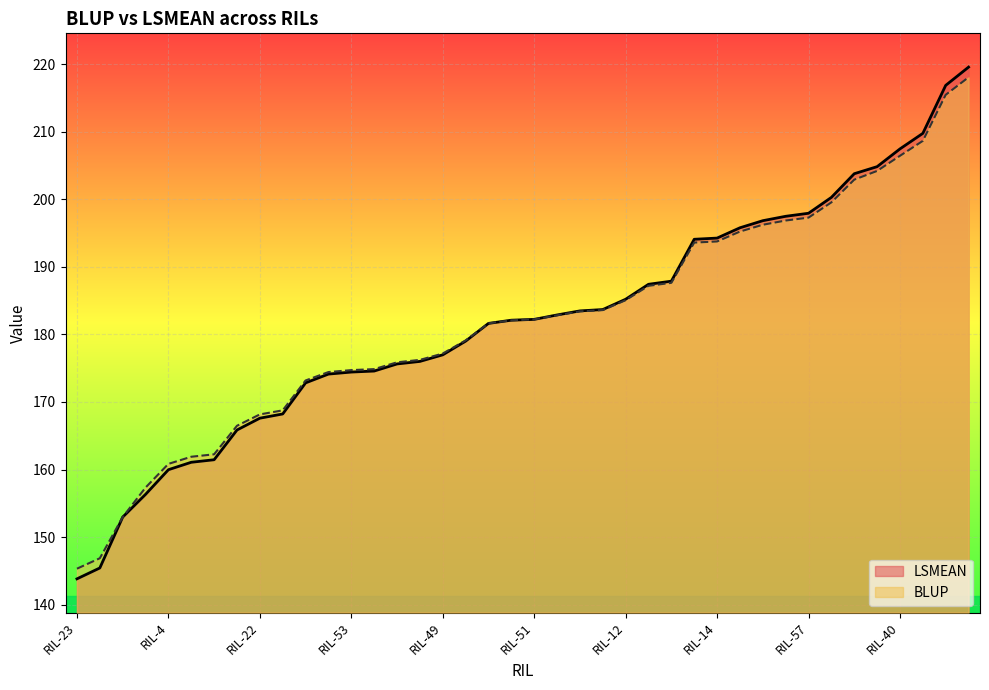

What is the label of the 21st point from the right?

RIL-34